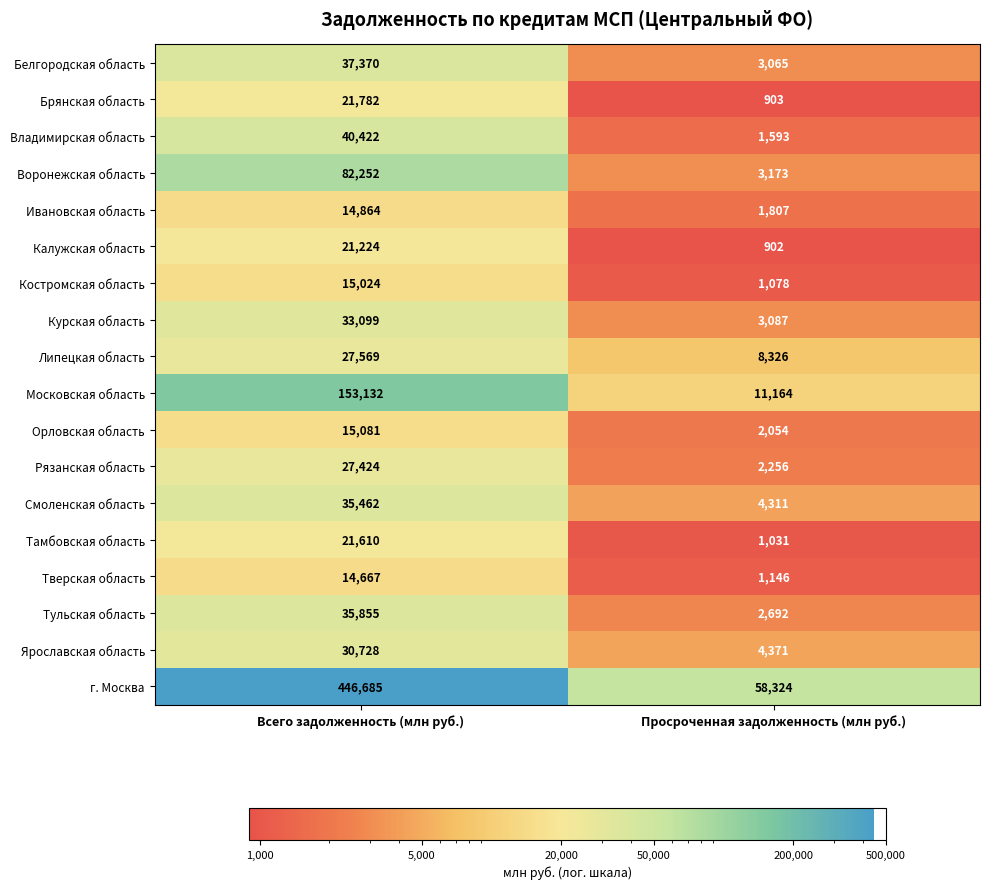

Which series has the largest range (max minus min)?

г. Москва